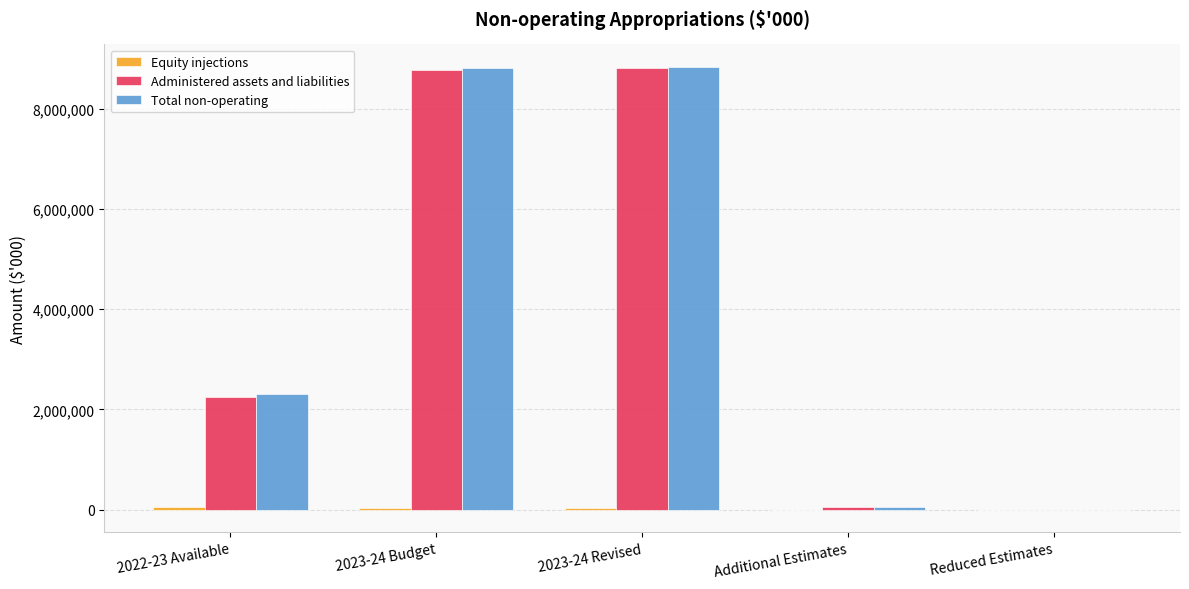

What is the total value across all series at 2023-24 Budget?

17622982